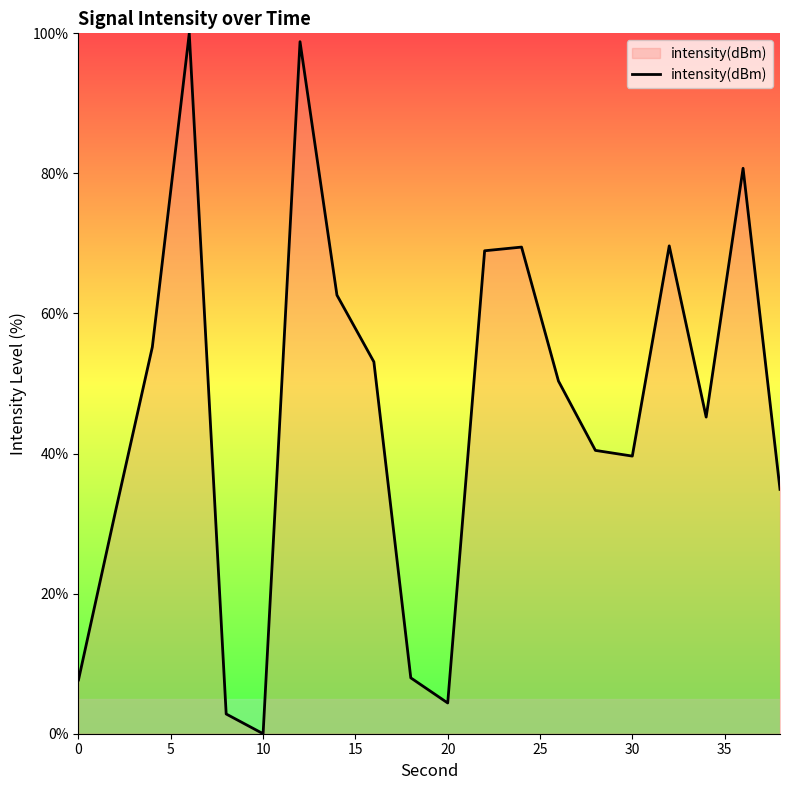

What is the difference between the maximum and minimum values?

100.0